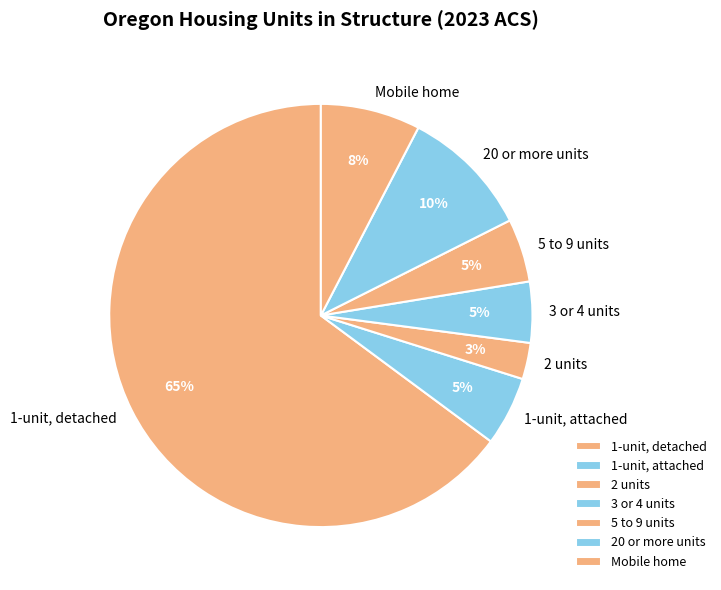

To the nearest percent, what is the average slice percentage?

14%